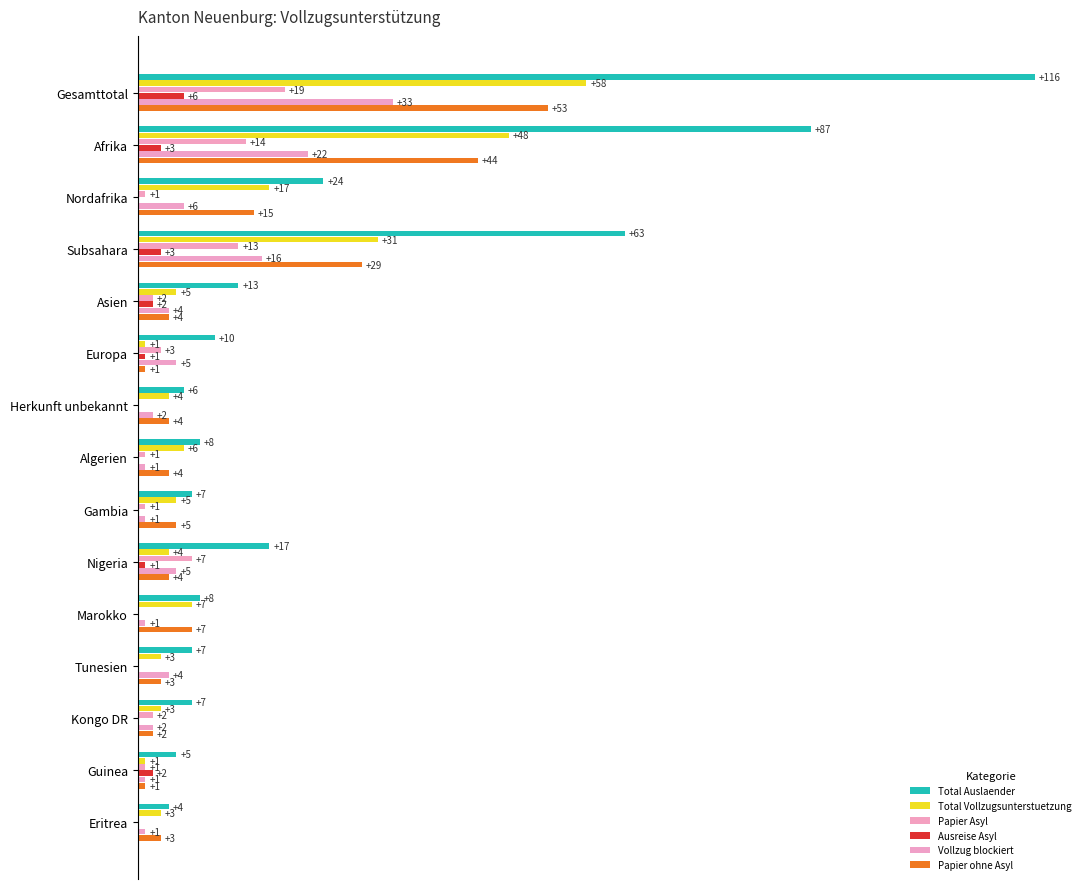

Does the chart contain stacked bars?

No